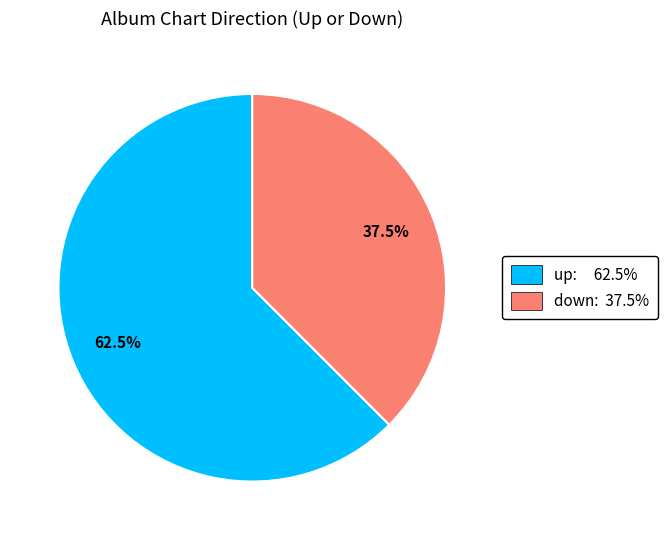

What is the ratio of the value at down to the value at up?

0.6